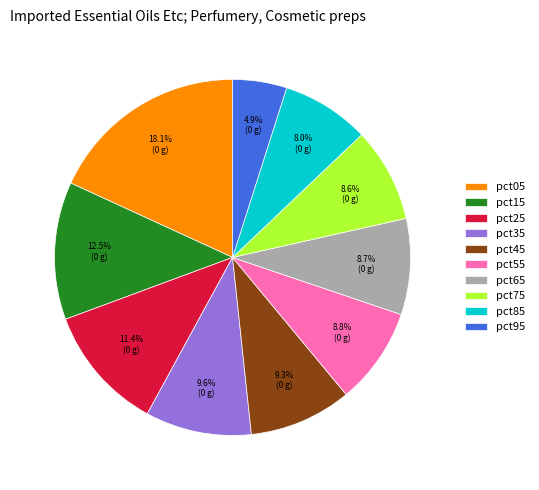

How many segments does this pie chart have?

10